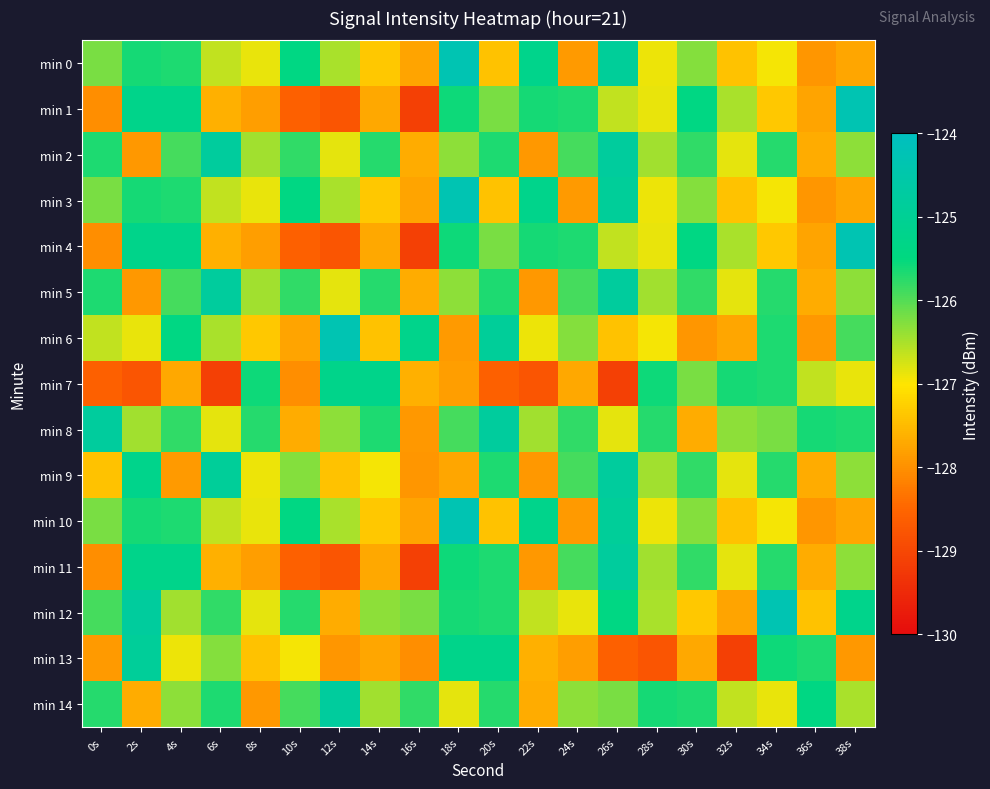

What is the total value across all series at 26s?

-1890.9